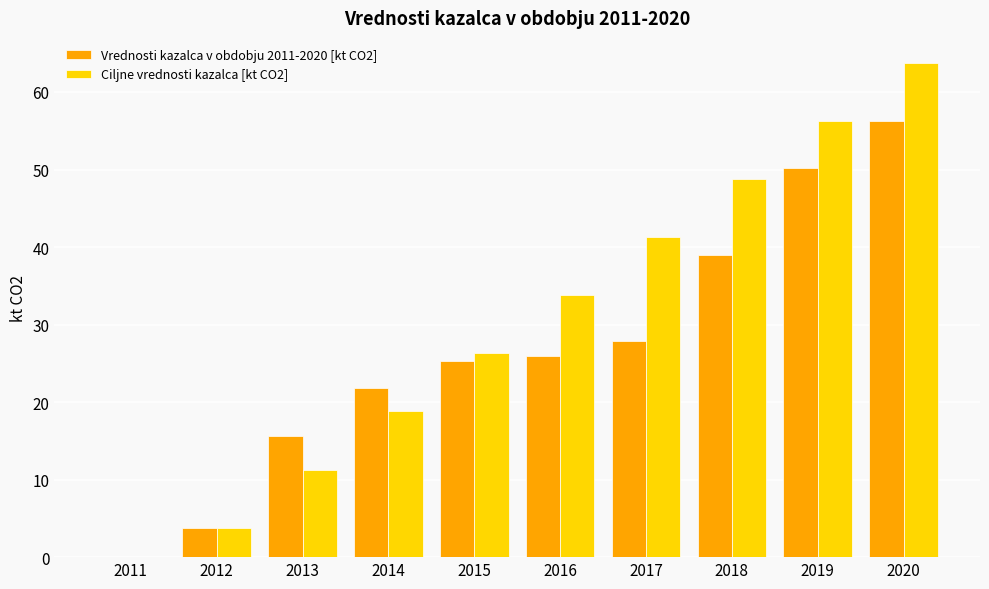

At which label does Ciljne vrednosti kazalca [kt CO2] first exceed 33?

2016